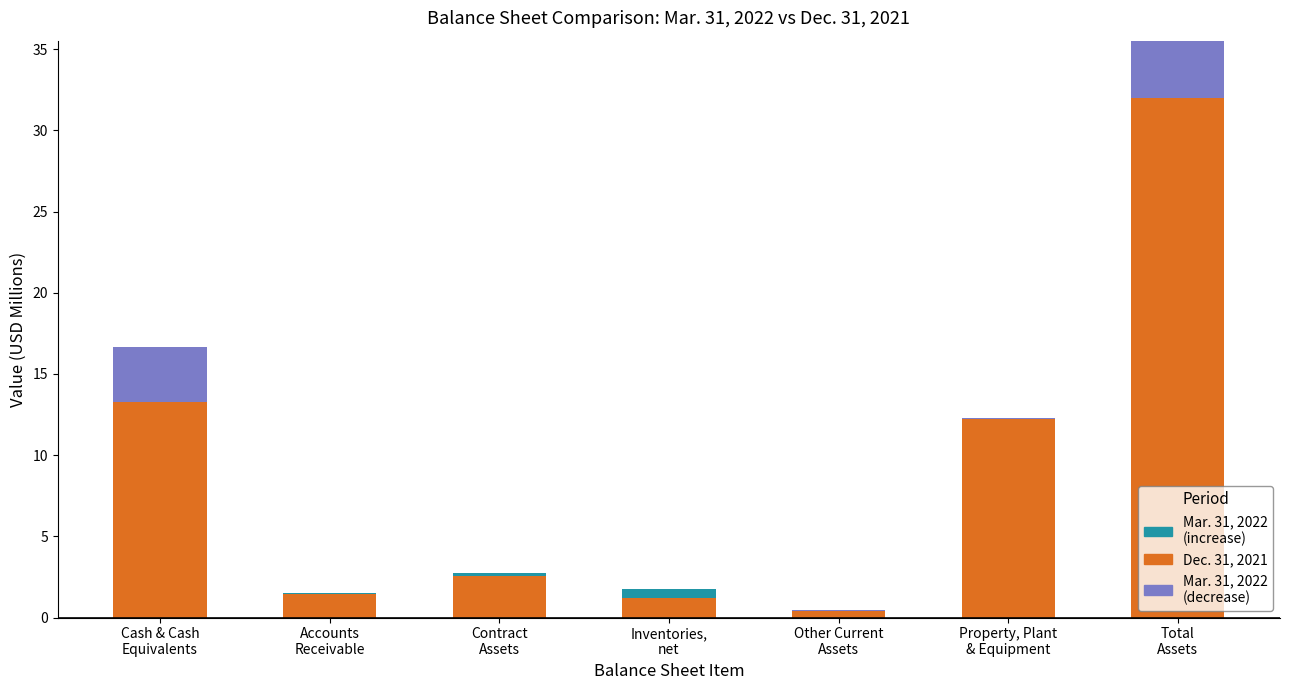

What is the maximum value shown in the chart?

35.5